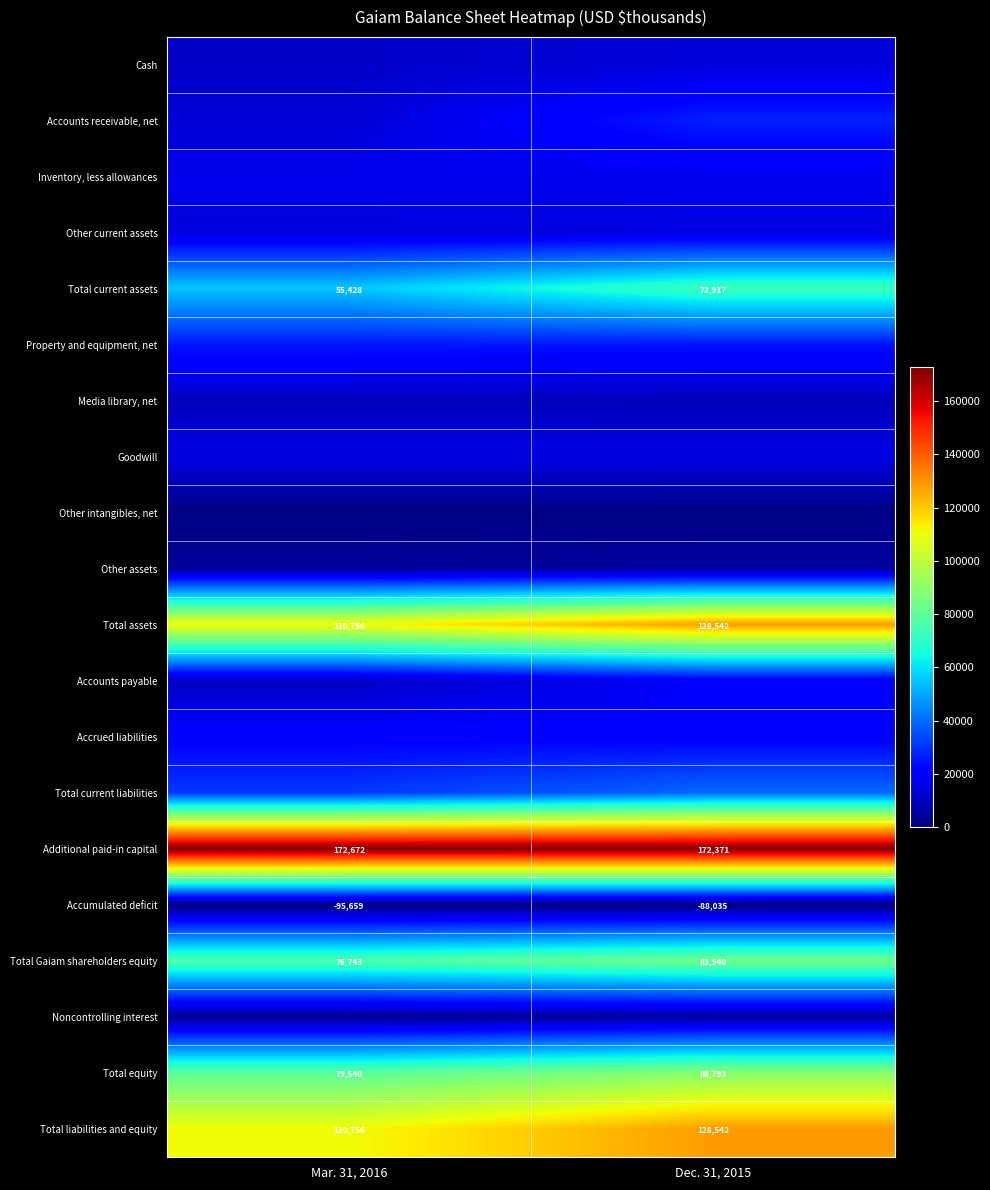

What is the greatest value displayed?

172672